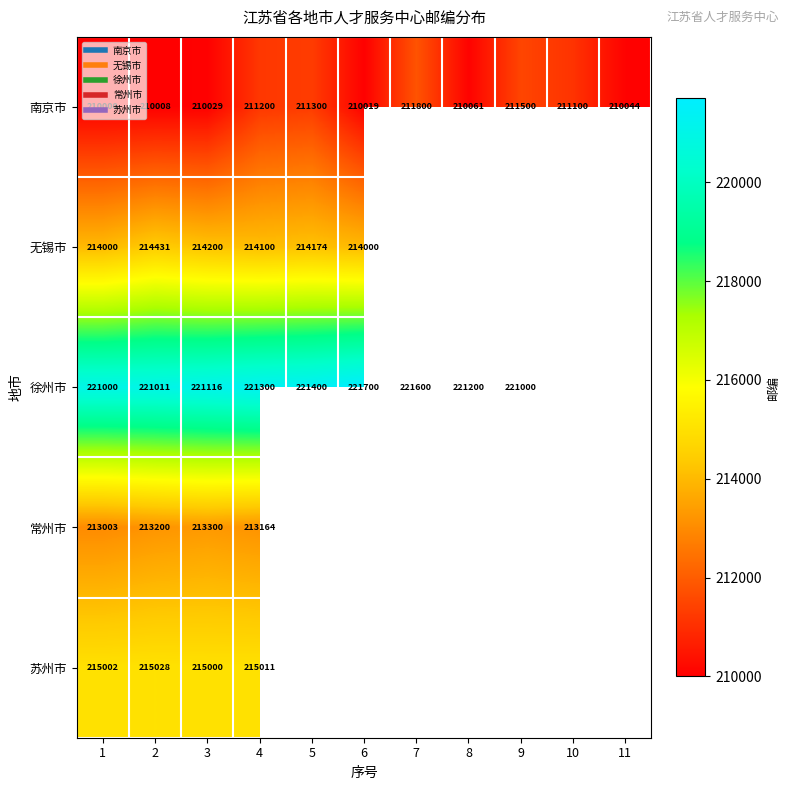

Which category has the highest value in the 苏州市 series?

2